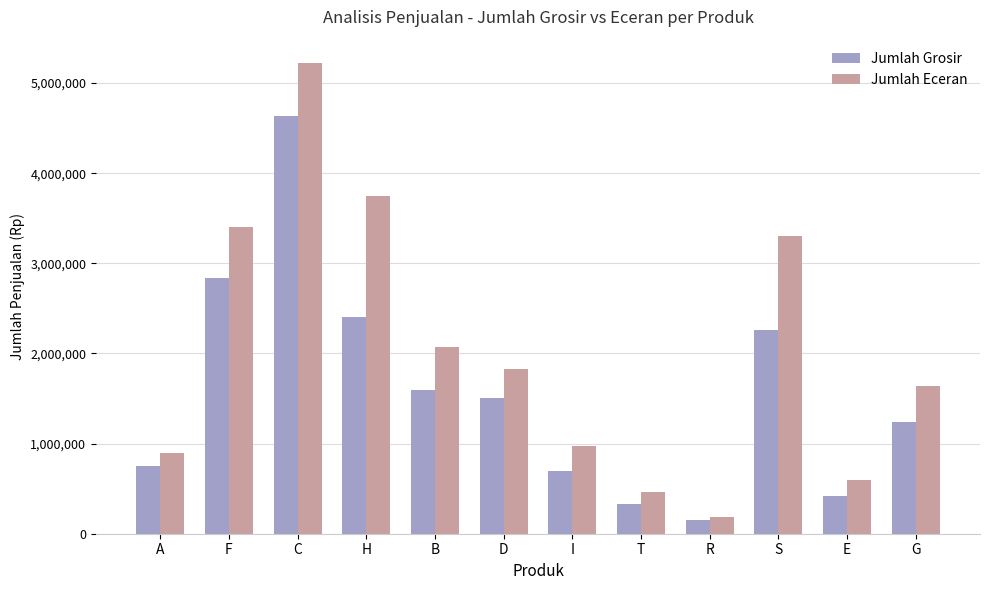

What is the spread (max minus min) of values at R?

39000